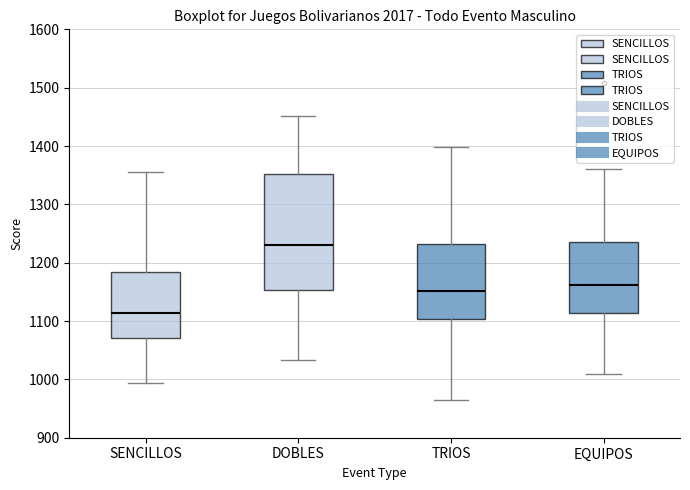

Where does the median line of the box for SENCILLOS sit on the y-axis? The values are not printed on the chart, so give them approximately, as read against the axis.

1110